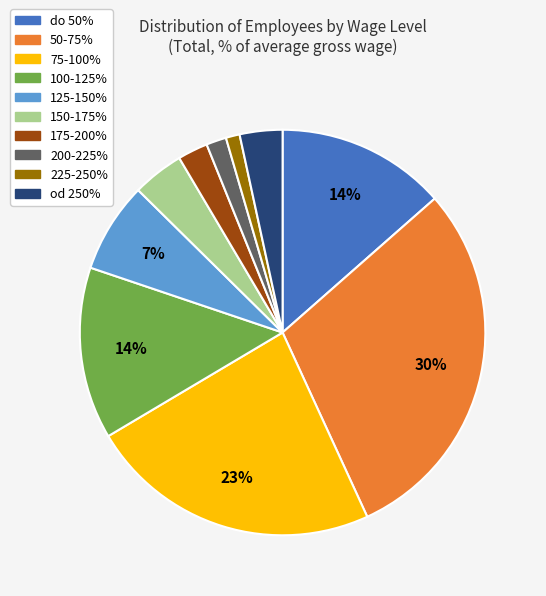

How many segments does this pie chart have?

10